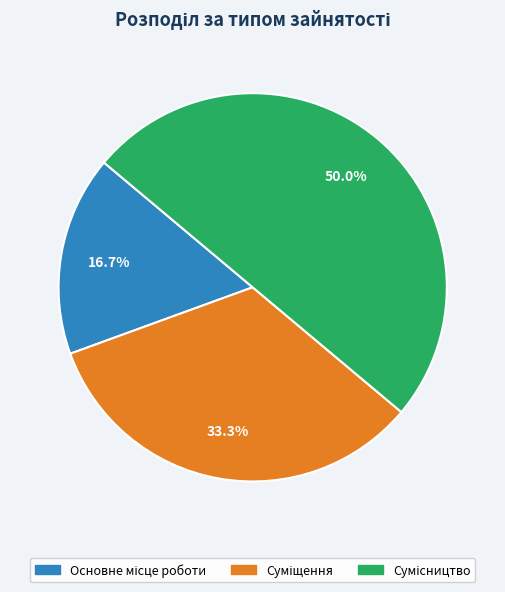

Does any single category account for the majority?

No